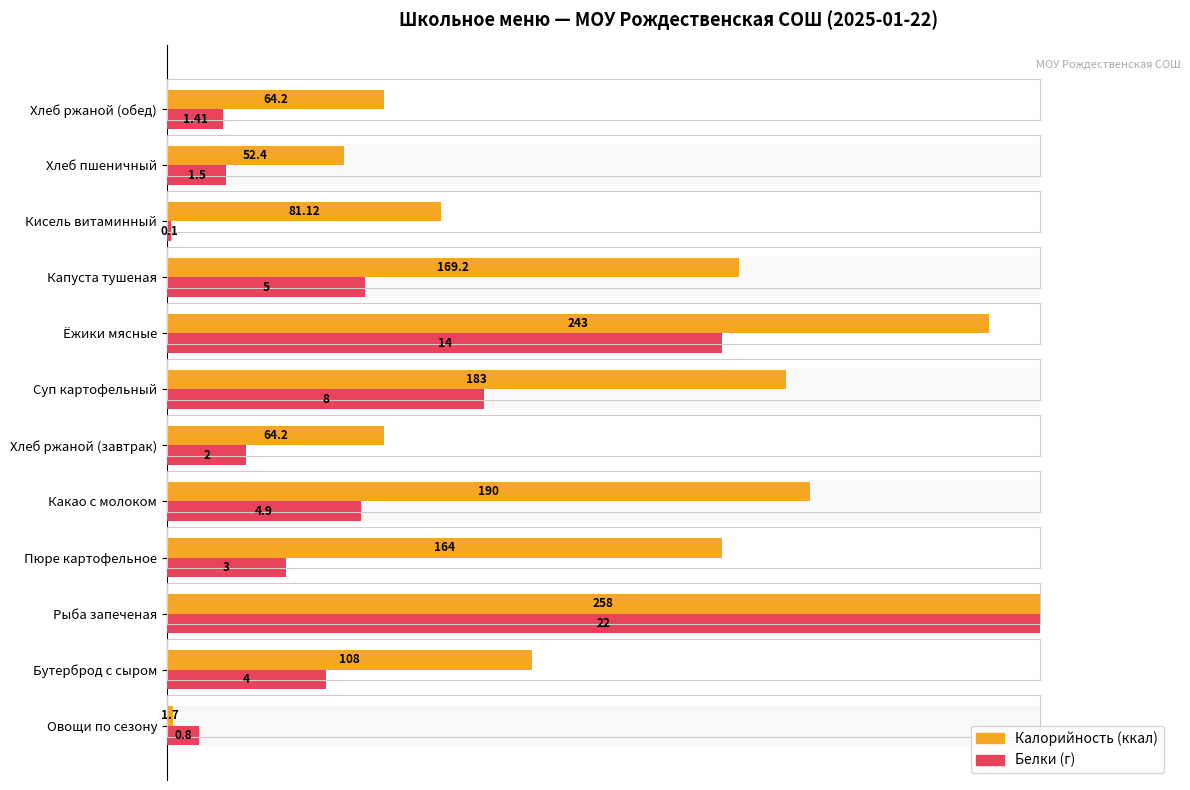

True or false: Белки has a value of 5.6 at Овощи по сезону.

False